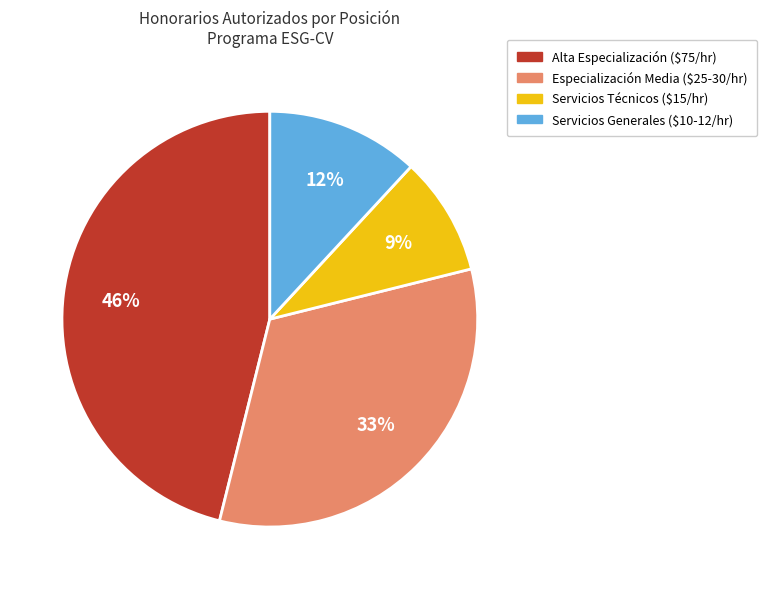

To the nearest percent, what is the average slice percentage?

25%